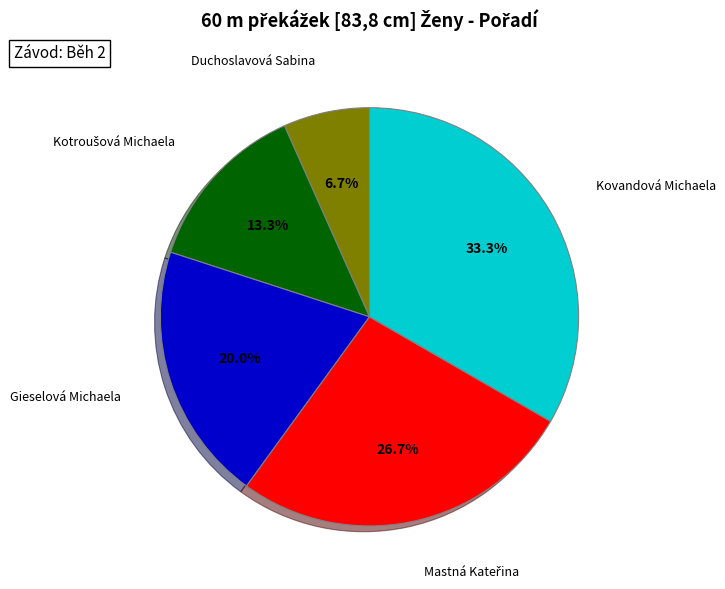

Does any single category account for the majority?

No